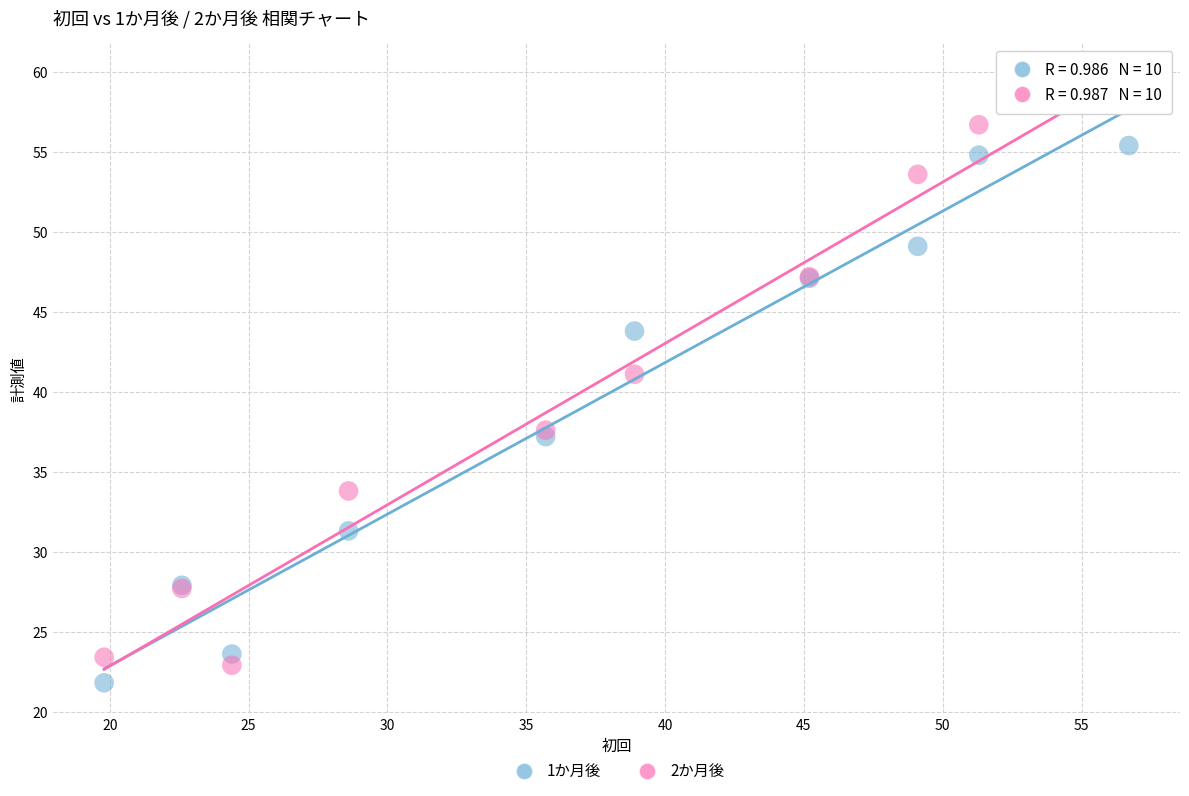

Across all series, what Y value is closest to 40?

41.1